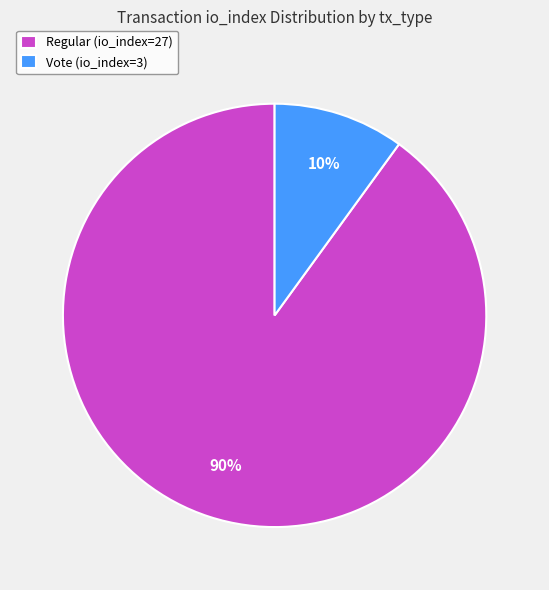

Do Regular (io_index=27) and Vote (io_index=3) together represent more than half of the pie?

Yes